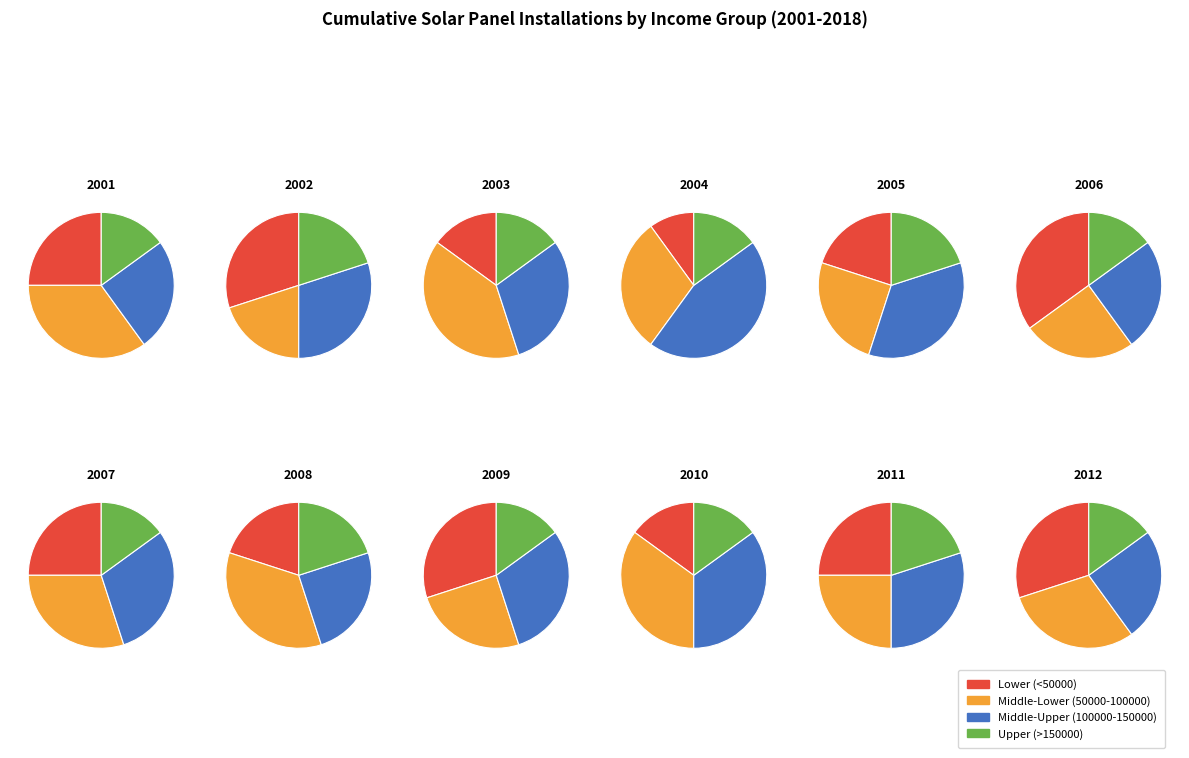

Does any single category account for the majority?

No